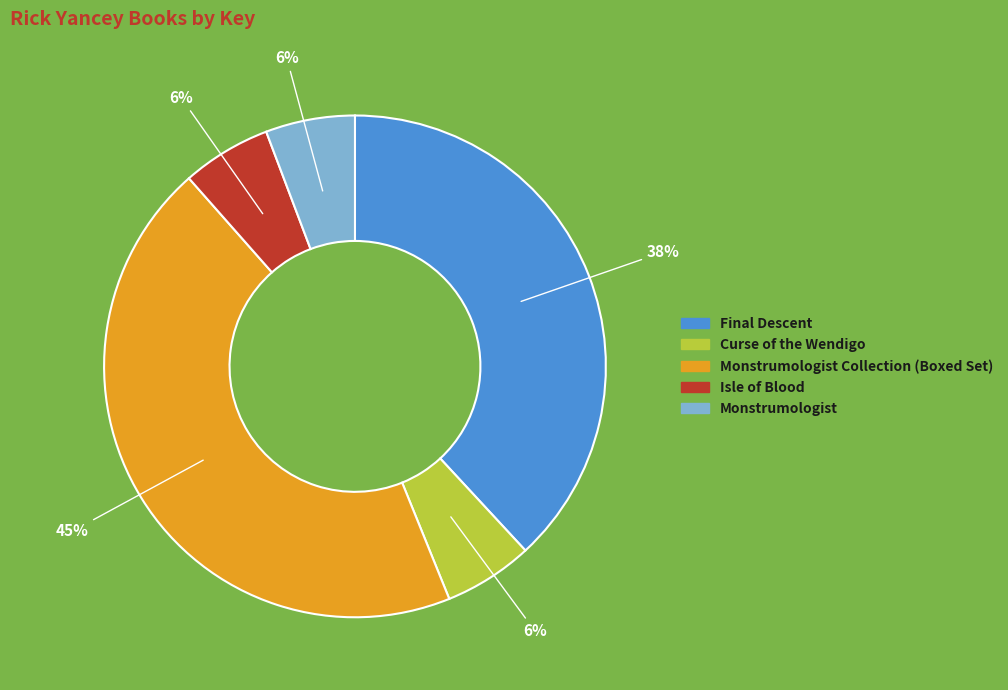

To the nearest percent, what is the average slice percentage?

20%